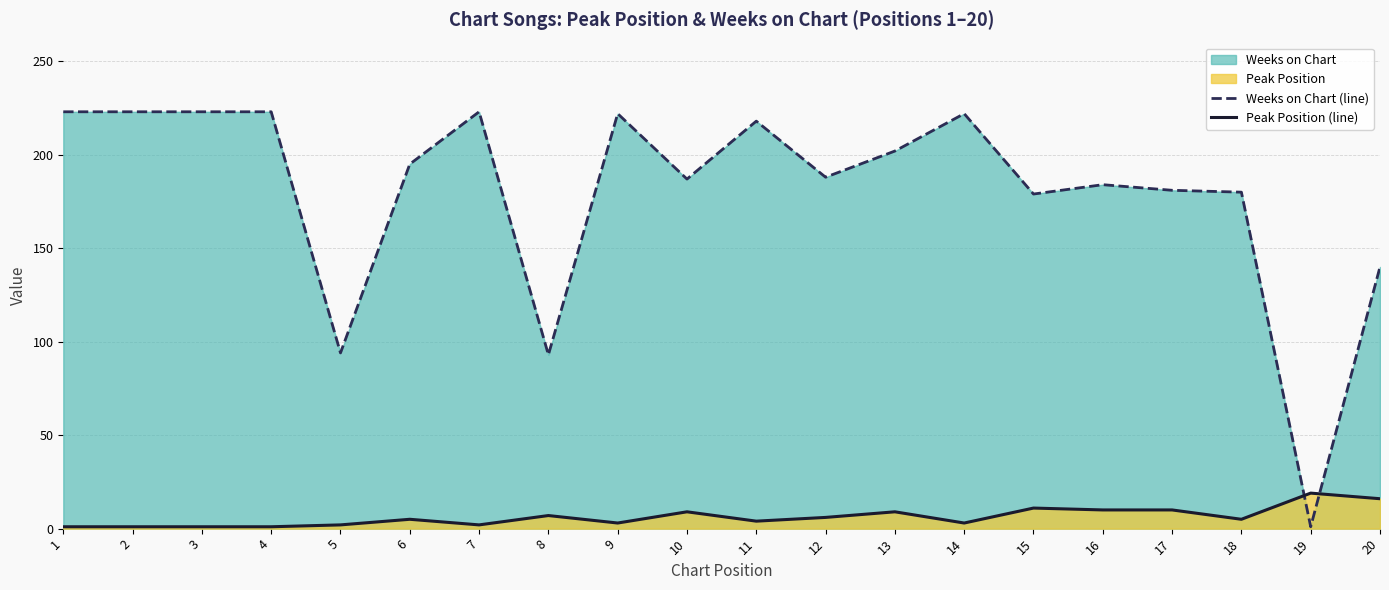

What is the difference between the Peak Position (line) values at 12 and 4?

5